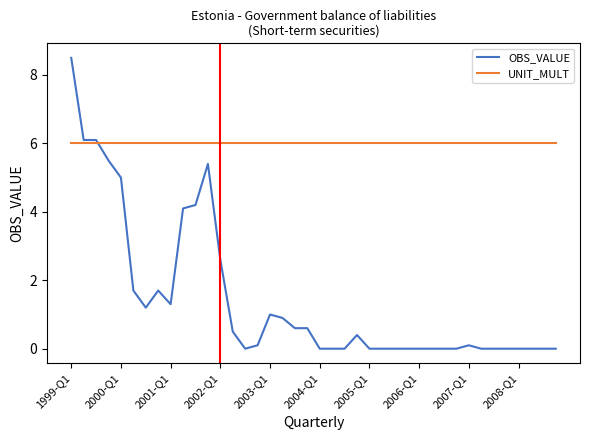

Which series has the largest total across all categories?

UNIT_MULT